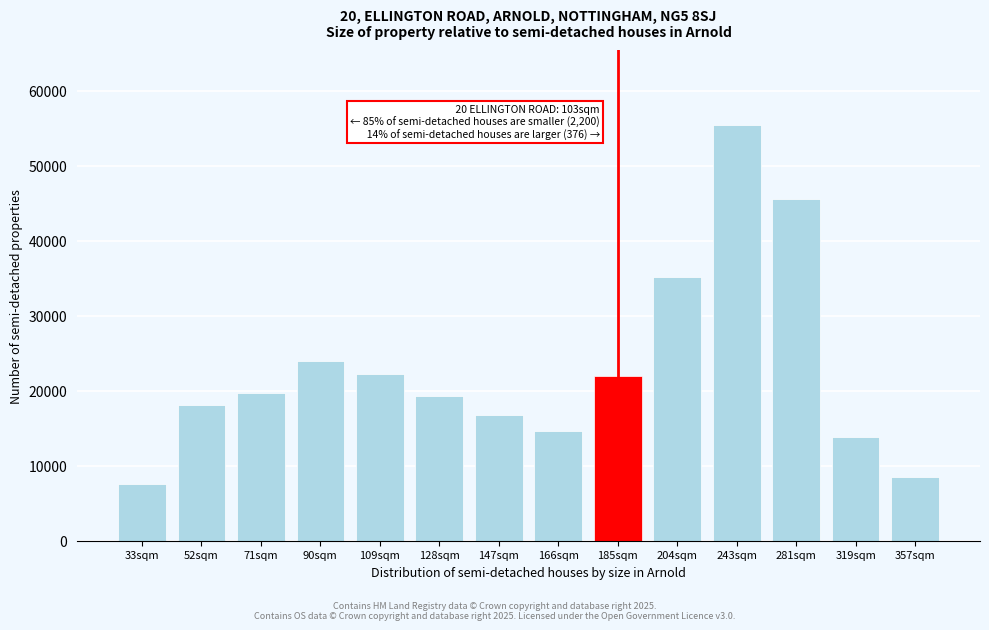

Reading left to right, extract all data points from this chart.

33sqm=7599	52sqm=18077	71sqm=19656	90sqm=23980	109sqm=22295	128sqm=19352	147sqm=16772	166sqm=14653	185sqm=21958	204sqm=35167	243sqm=55464	281sqm=45539	319sqm=13779	357sqm=8547